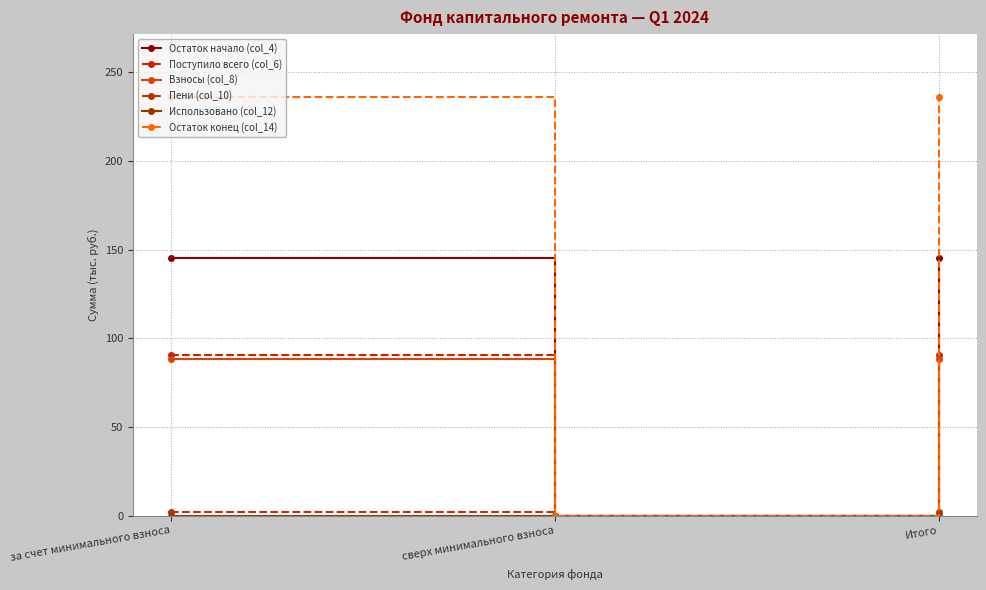

How many values in Остаток конец (col_14) are above zero?

2